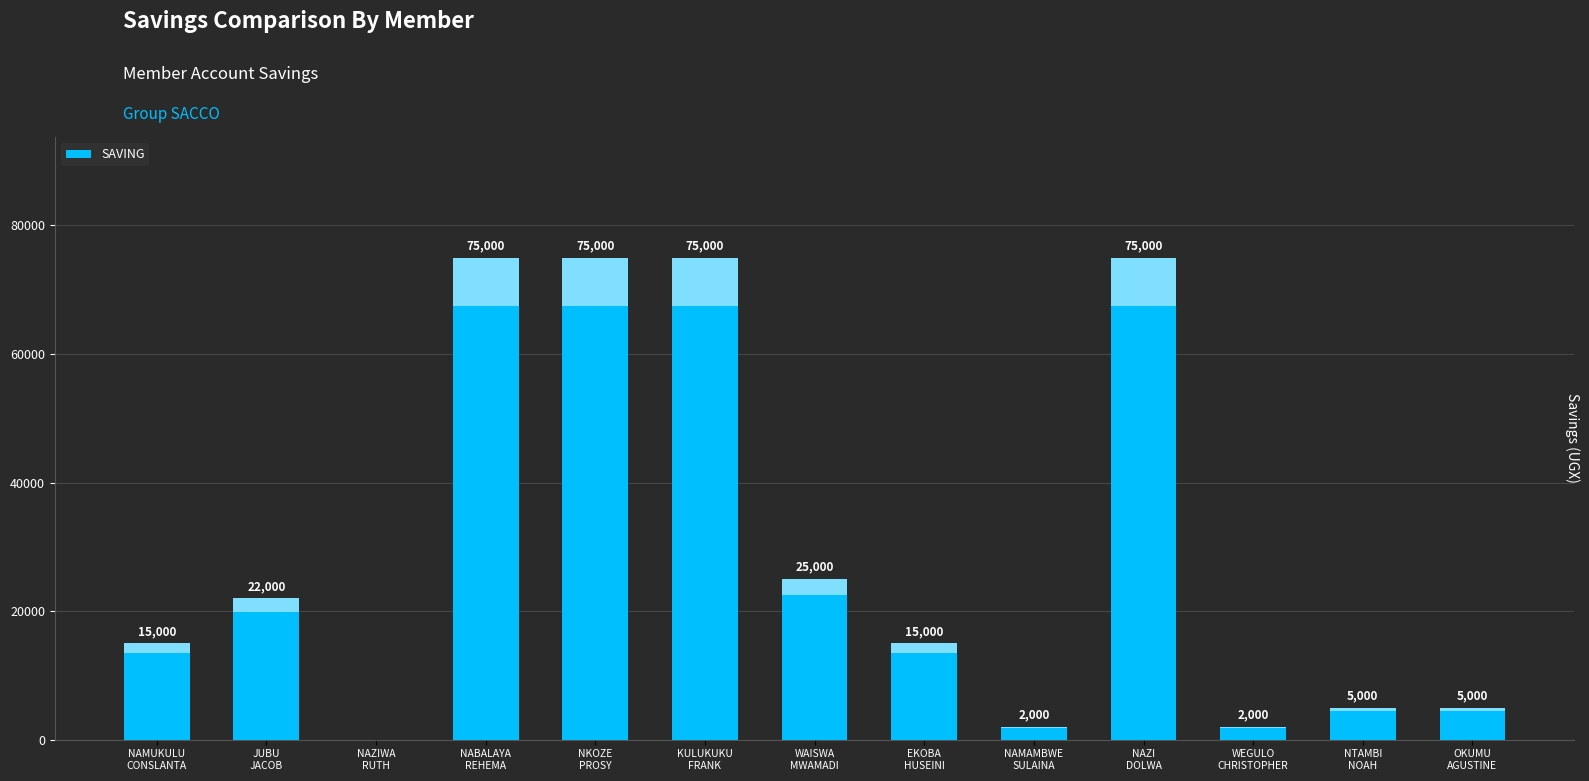

Read the value at JUBU
JACOB.

22000